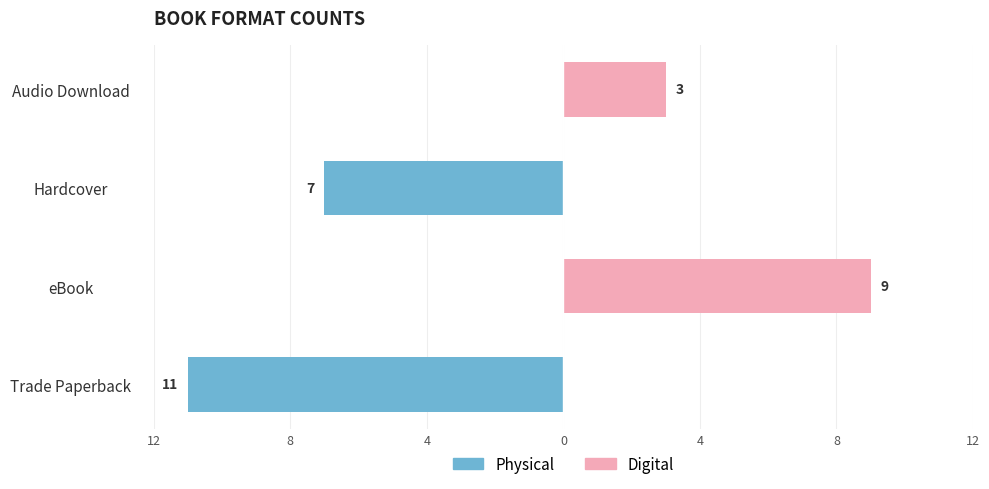

Which series has the largest range (max minus min)?

Physical